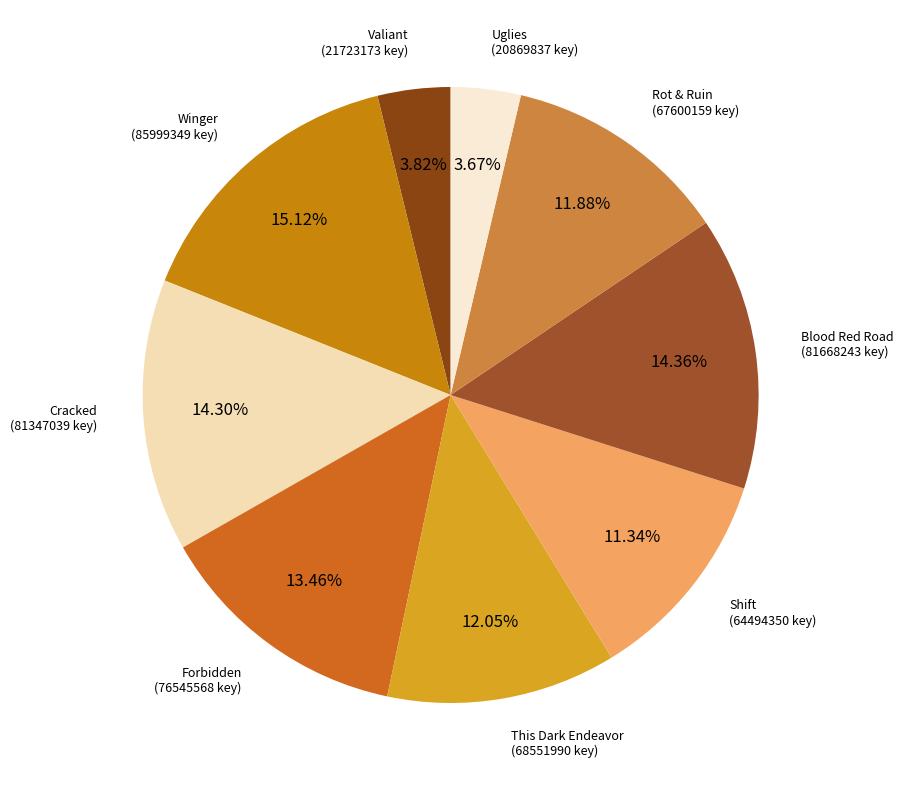

Count the number of slices in the pie.

9